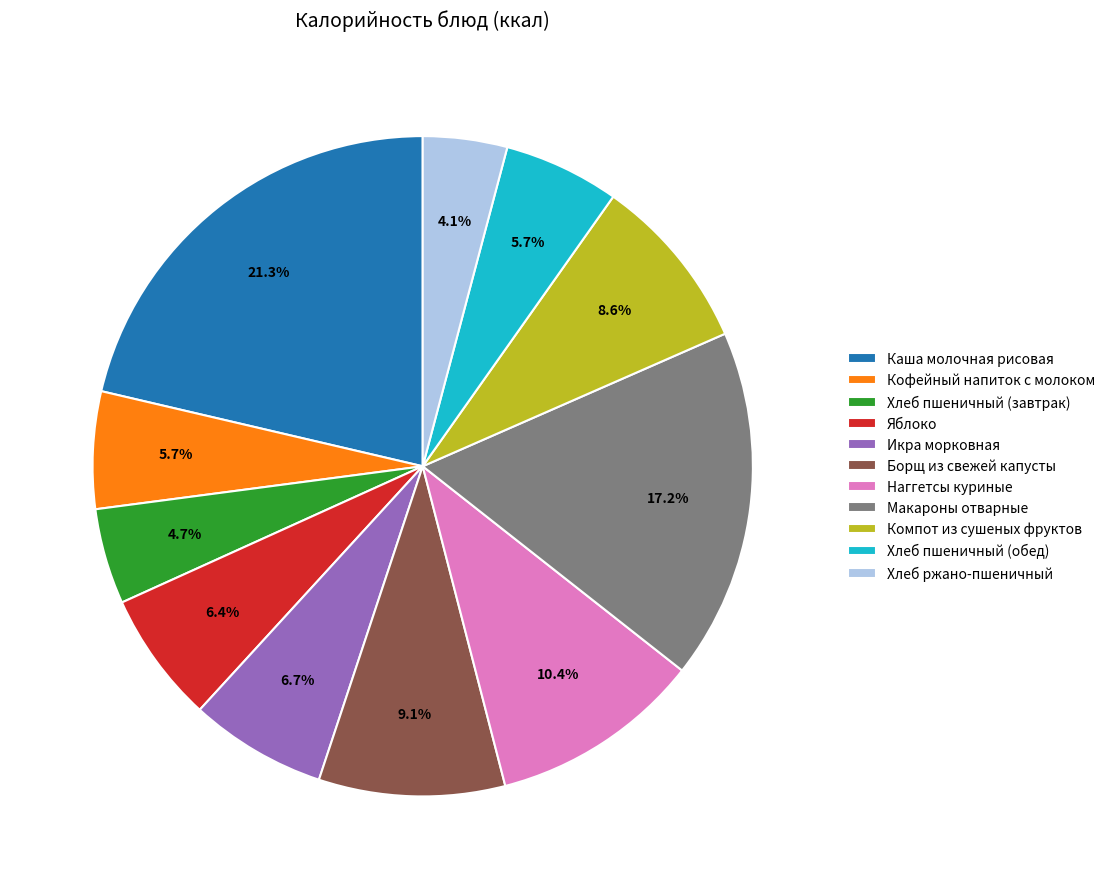

Is there any slice that represents more than half of the pie?

No